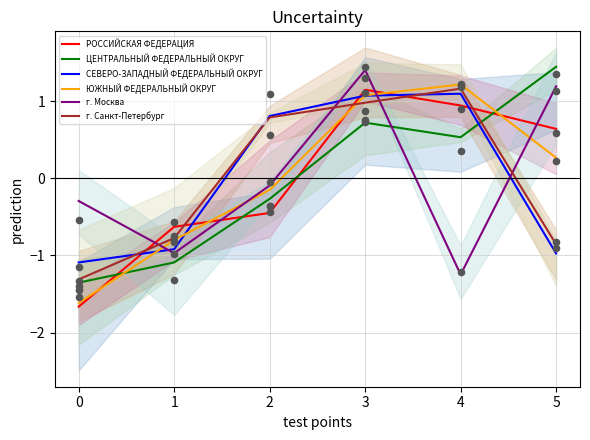

Which series has the largest Y range (max minus min)?

ЮЖНЫЙ ФЕДЕРАЛЬНЫЙ ОКРУГ